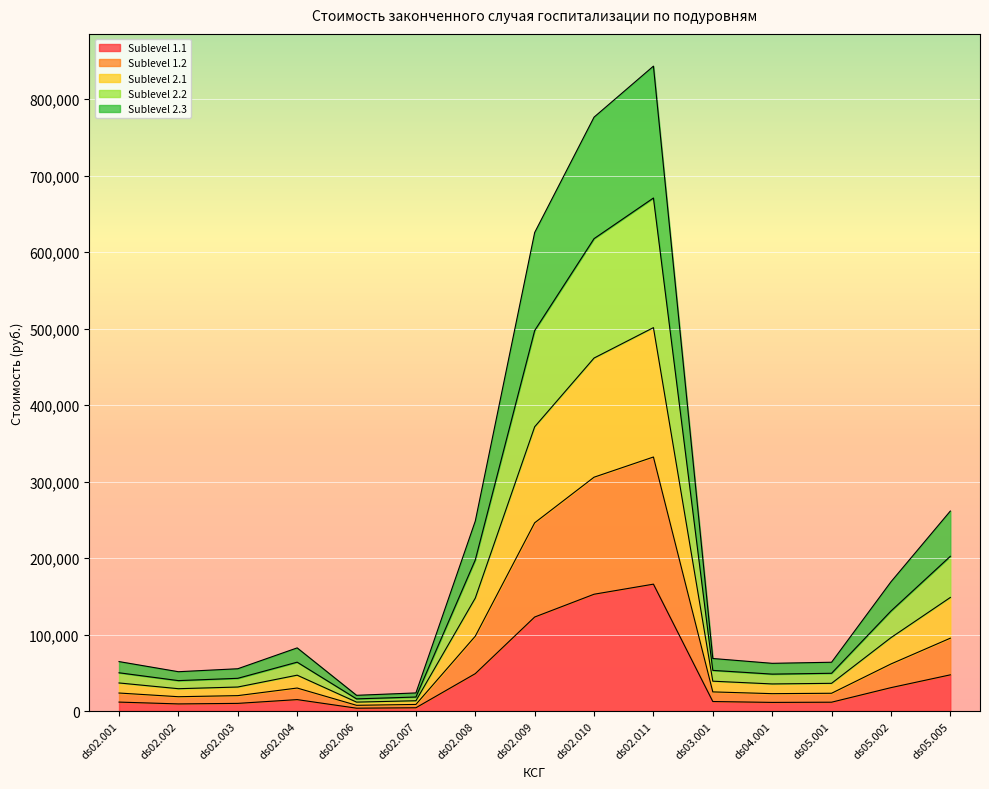

What is the label of the 9th point from the left?

ds02.010